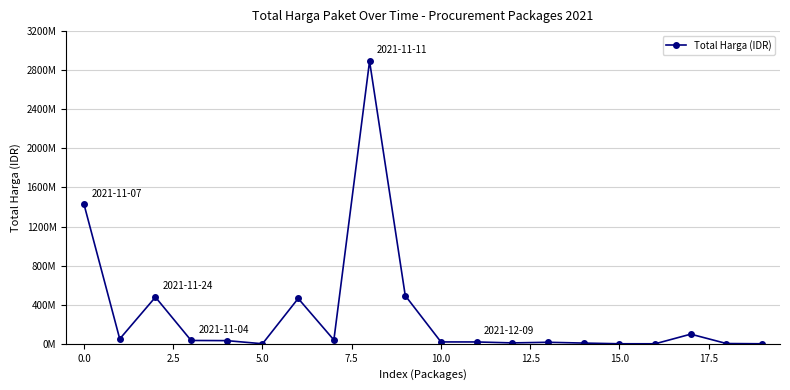

What is the value of the 15th point from the left?

7401240